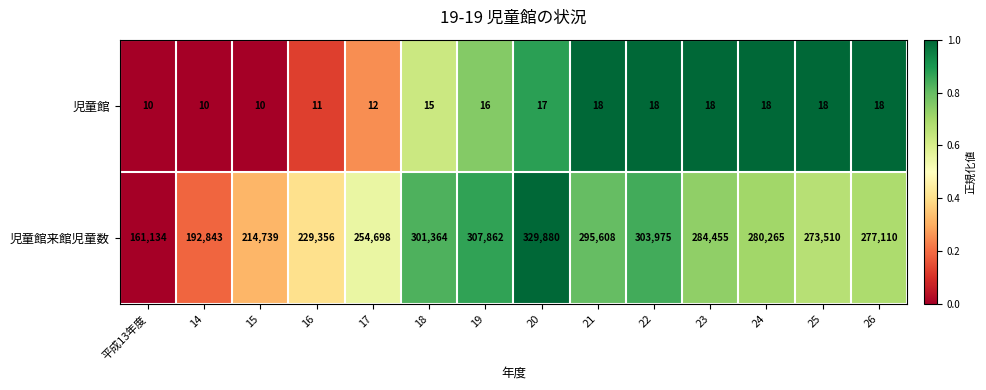

How many values in the 児童館来館児童数 series are below 280265?

7